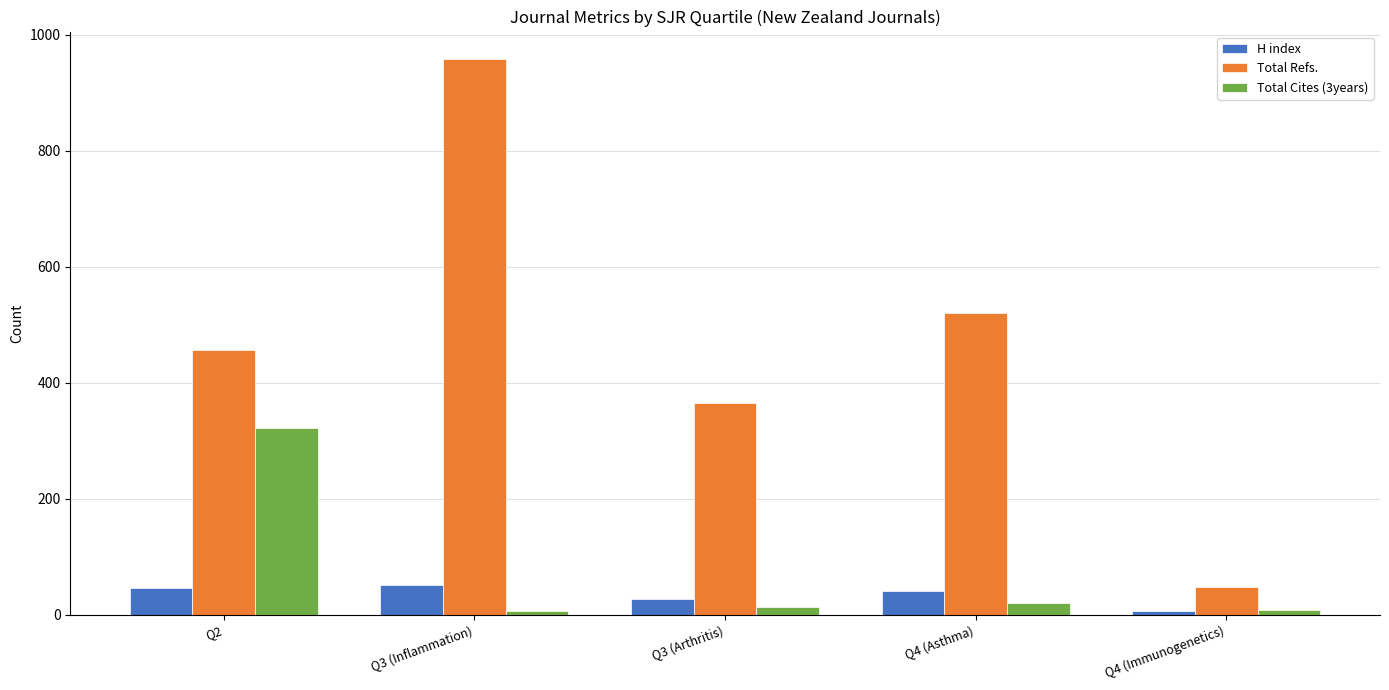

Which series has the largest range (max minus min)?

Total Refs.